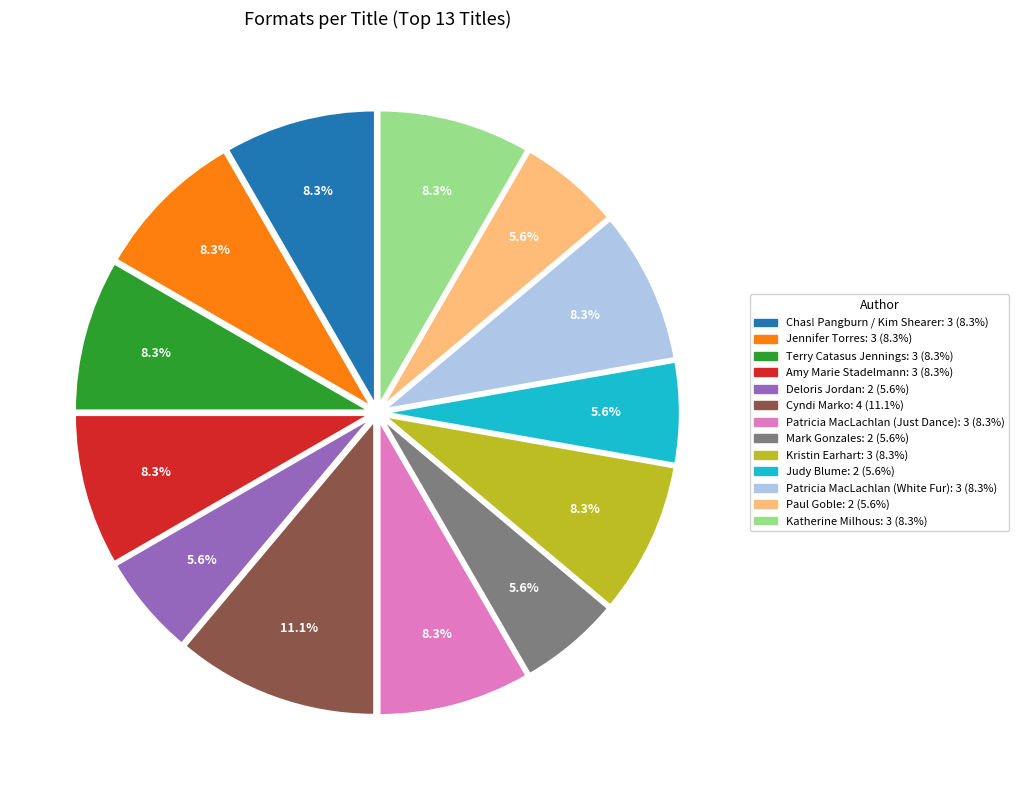

Is it true that Chas! Pangburn / Kim Shearer is 14% of the pie?

False